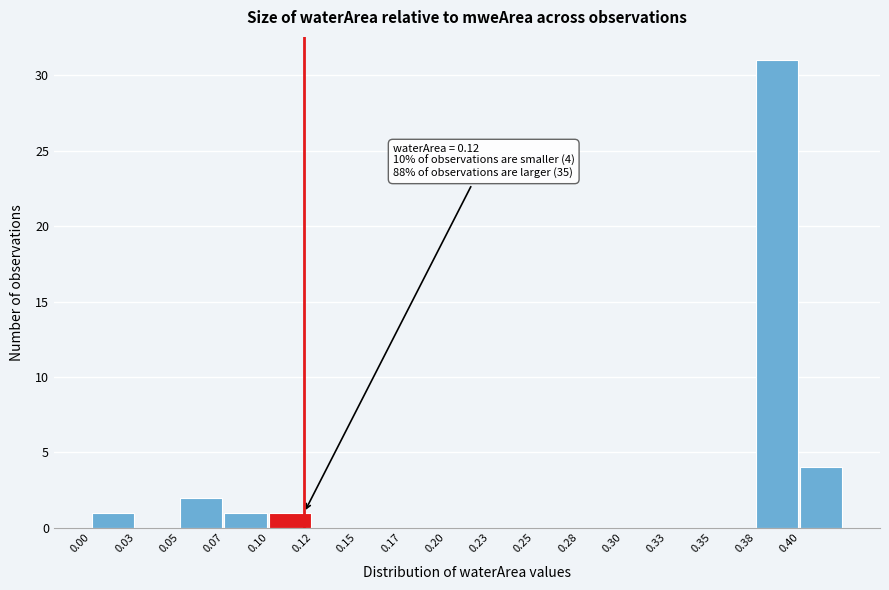

Reading left to right, extract all data points from this chart.

0.00=1	0.03=0	0.05=2	0.07=1	0.10=1	0.12=0	0.15=0	0.17=0	0.20=0	0.23=0	0.25=0	0.28=0	0.30=0	0.33=0	0.35=0	0.38=31	0.40=4